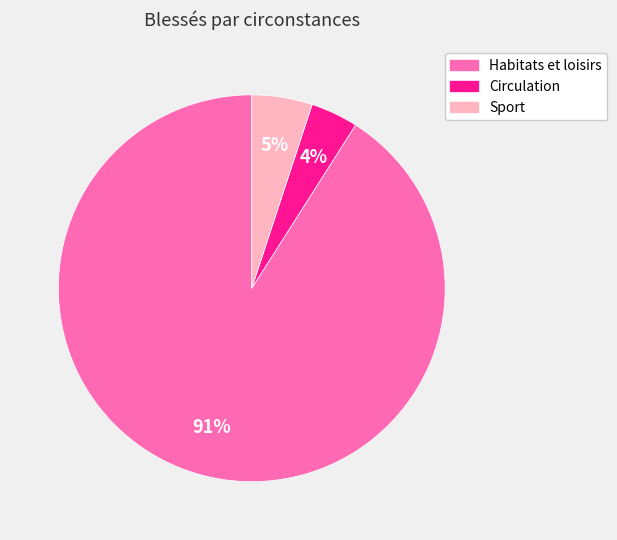

What is the smallest slice in the pie chart?

Circulation